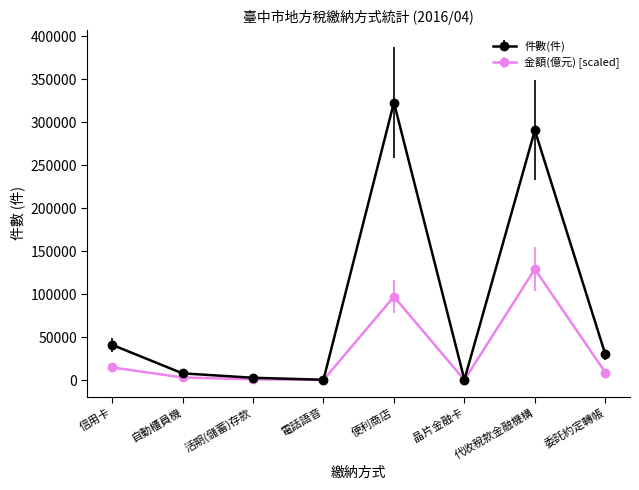

What is the approximate value of 件數(件) at 代收稅款金融機構?

290618.0